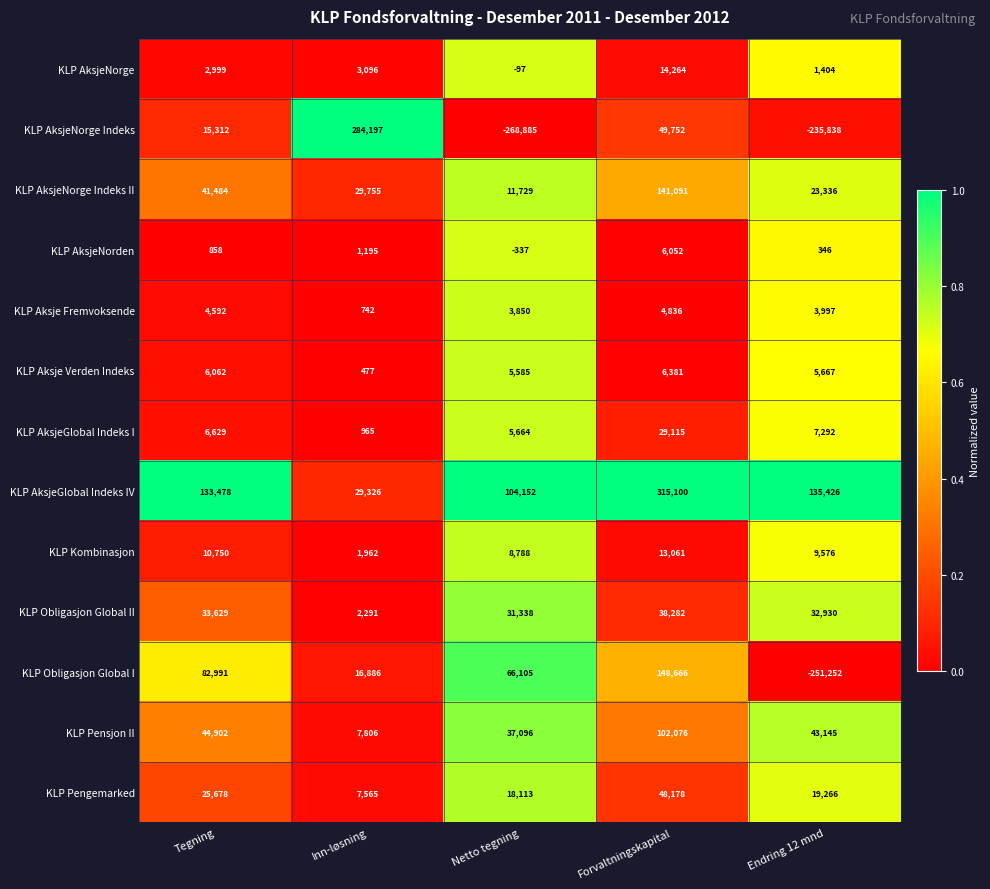

The value of KLP Aksje Verden Indeks at Netto tegning is 5585. True or false?

True